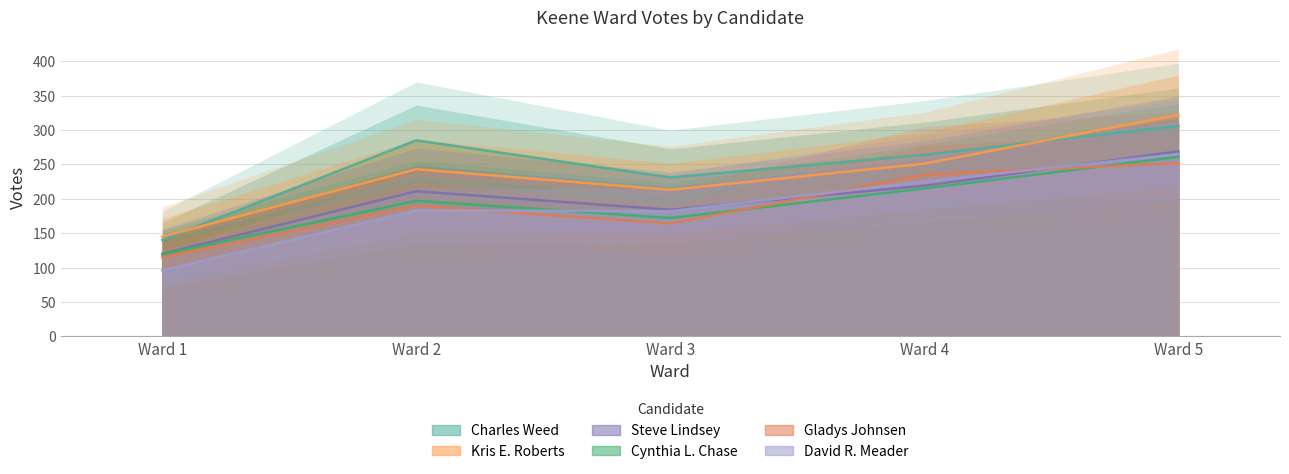

What is the spread (max minus min) of values at Ward 4?

49